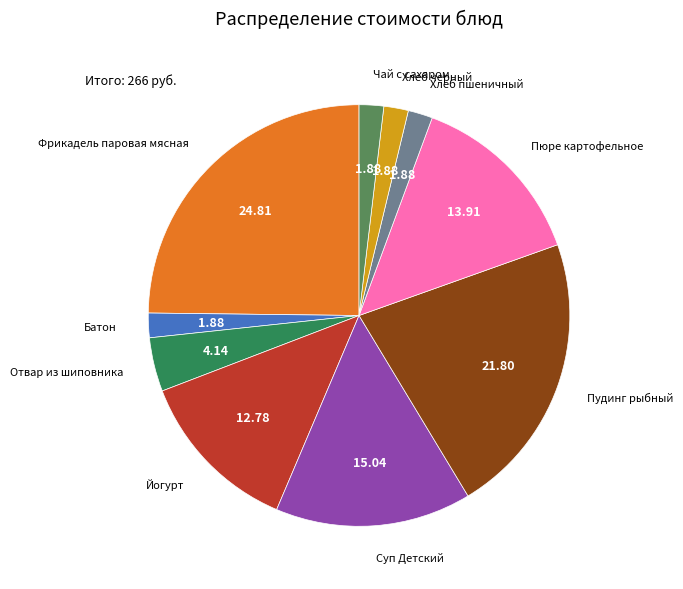

The Фрикадель паровая мясная slice represents 30% of the pie. True or false?

False